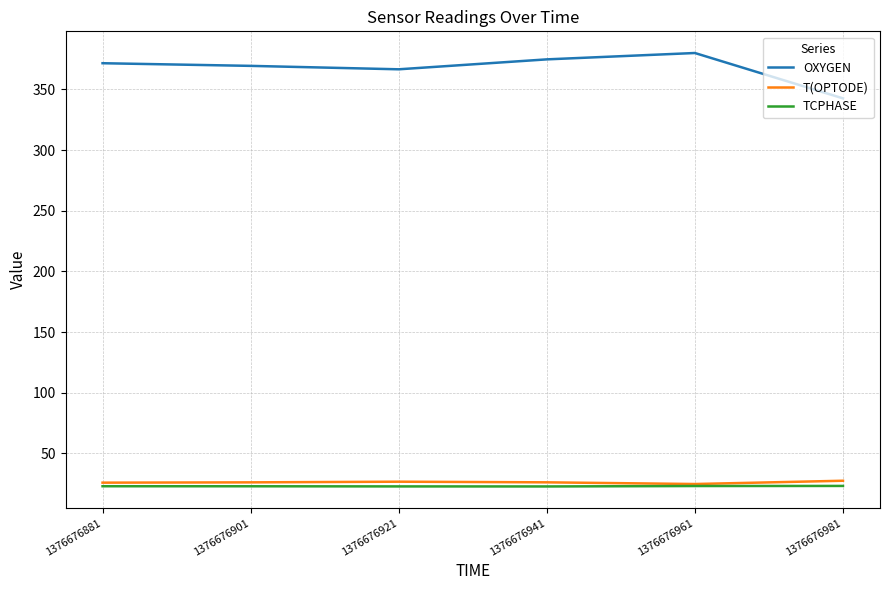

Which series has the largest range (max minus min)?

OXYGEN